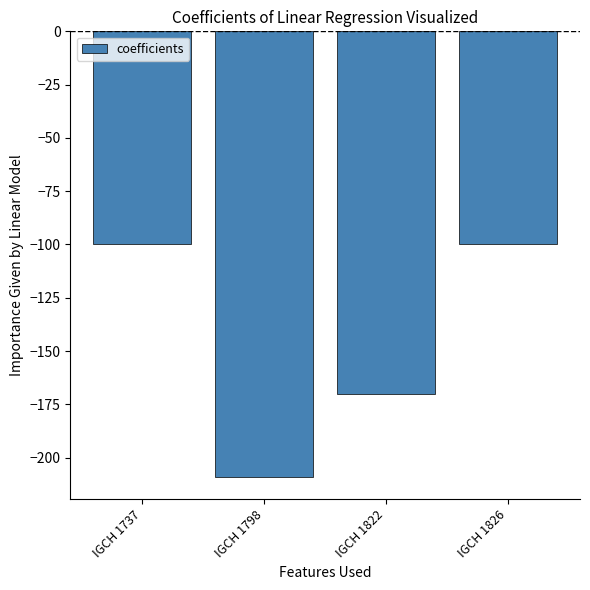

Does the chart contain stacked bars?

No